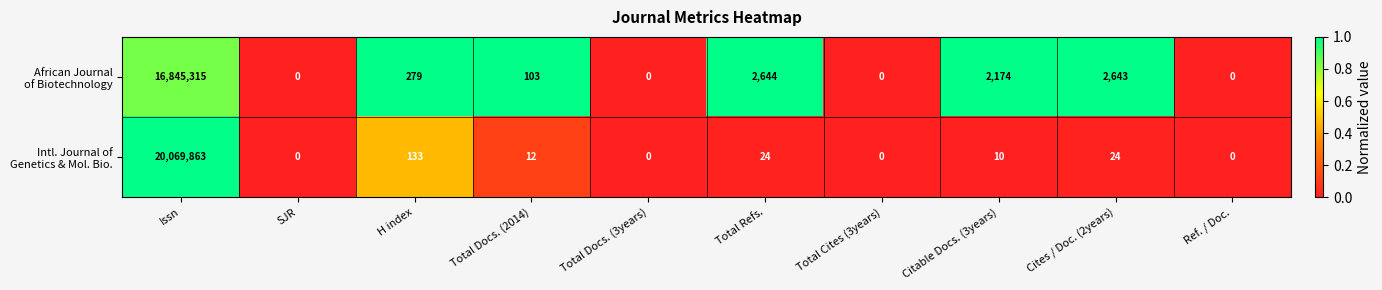

At which category is the sum across all series the highest?

Issn